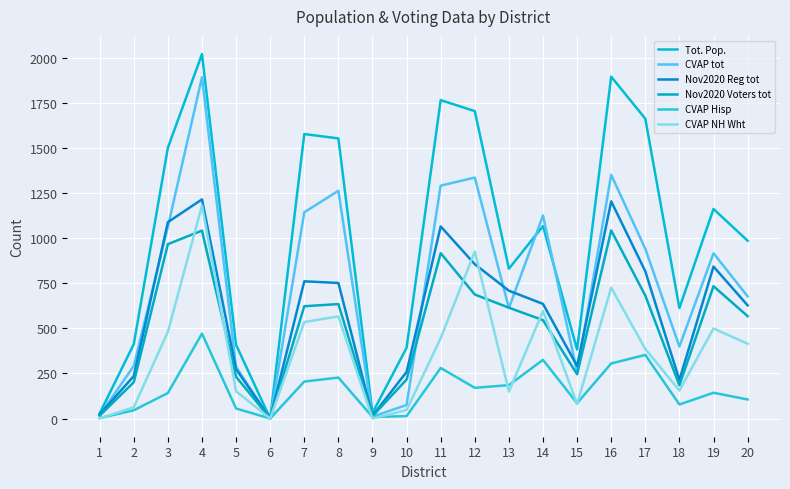

What is the difference between the second highest and minimum values in the Nov2020 Voters tot series?

1041.0